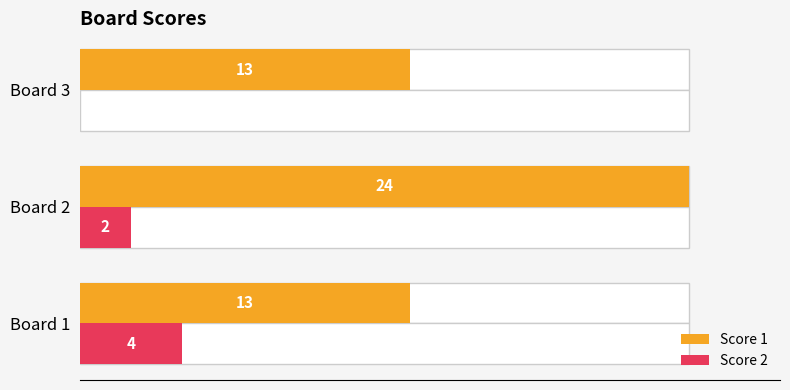

The value of Score 2 at Board 3 is -2. True or false?

False